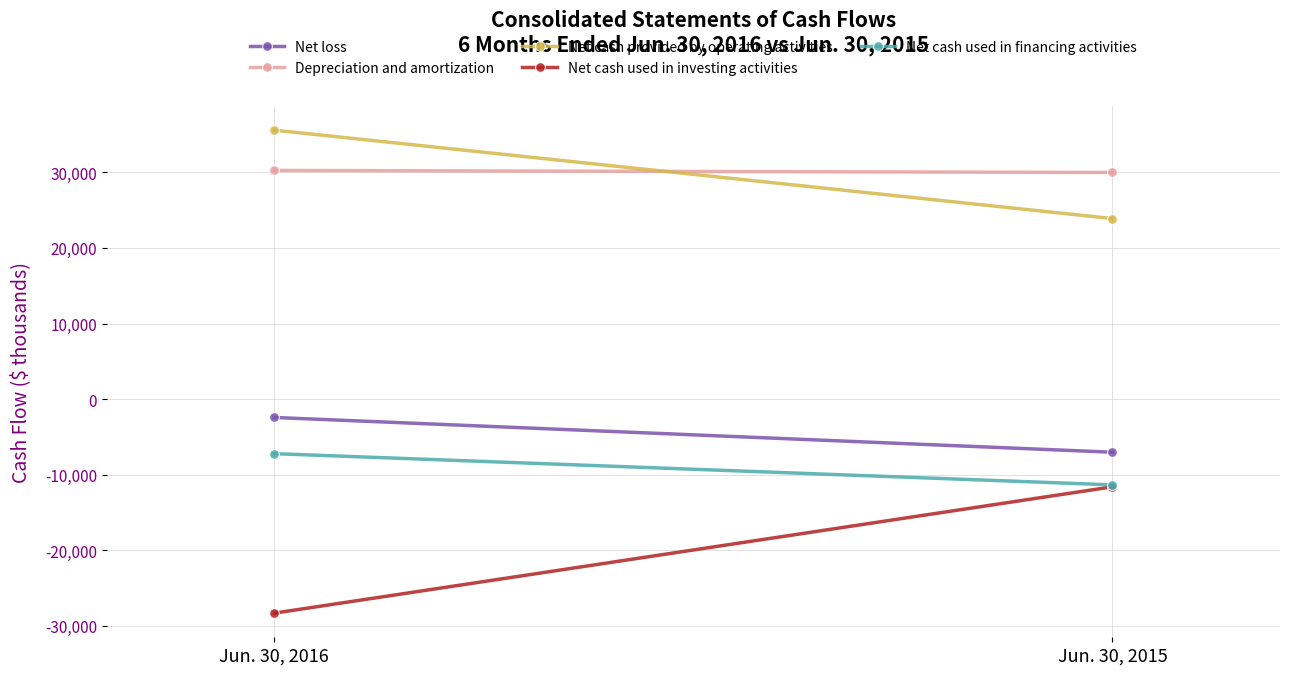

True or false: Net loss has a value of -2422 at Jun. 30, 2016.

True